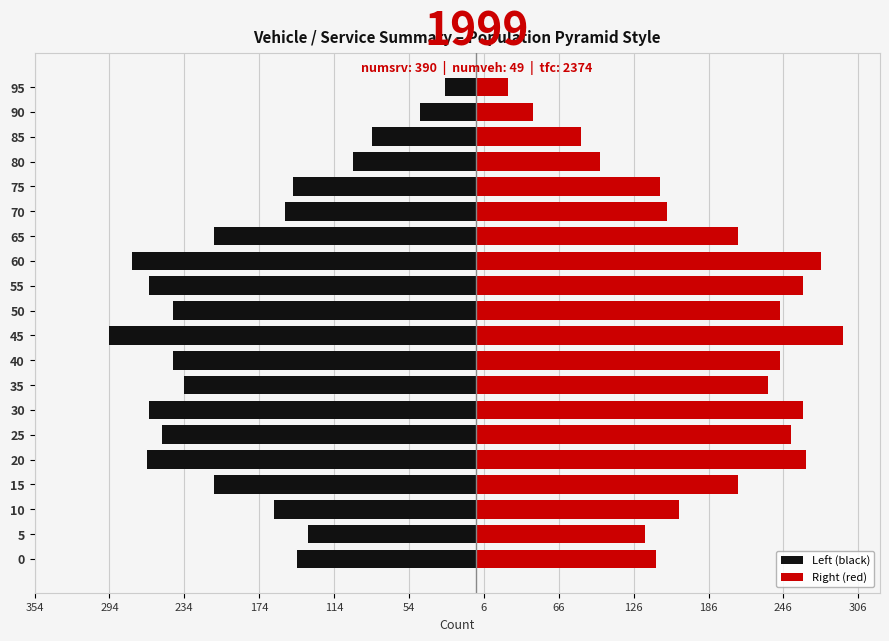

How many bars are there in total?

40